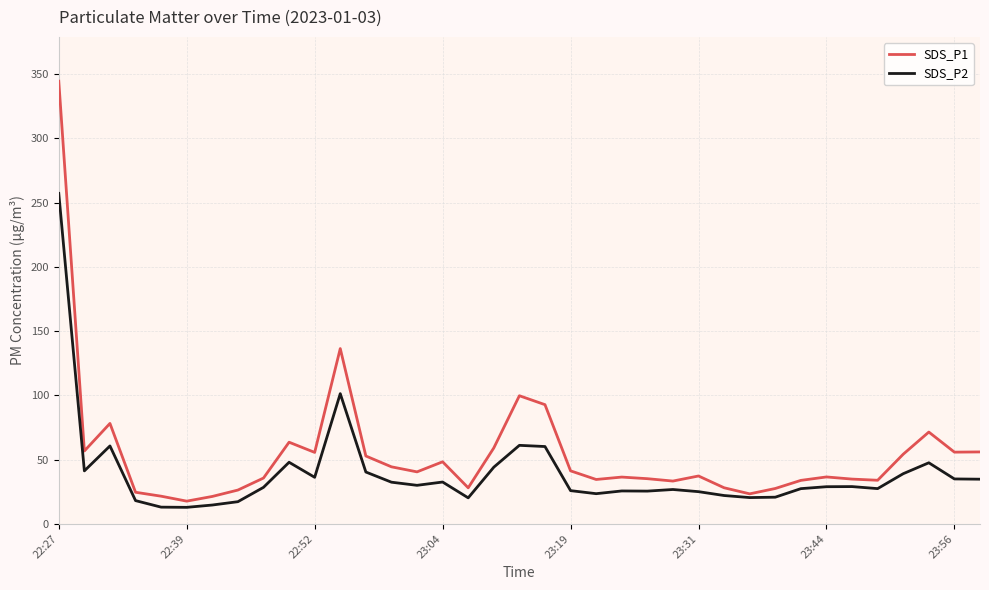

What is the highest value of the SDS_P2 series?

257.2